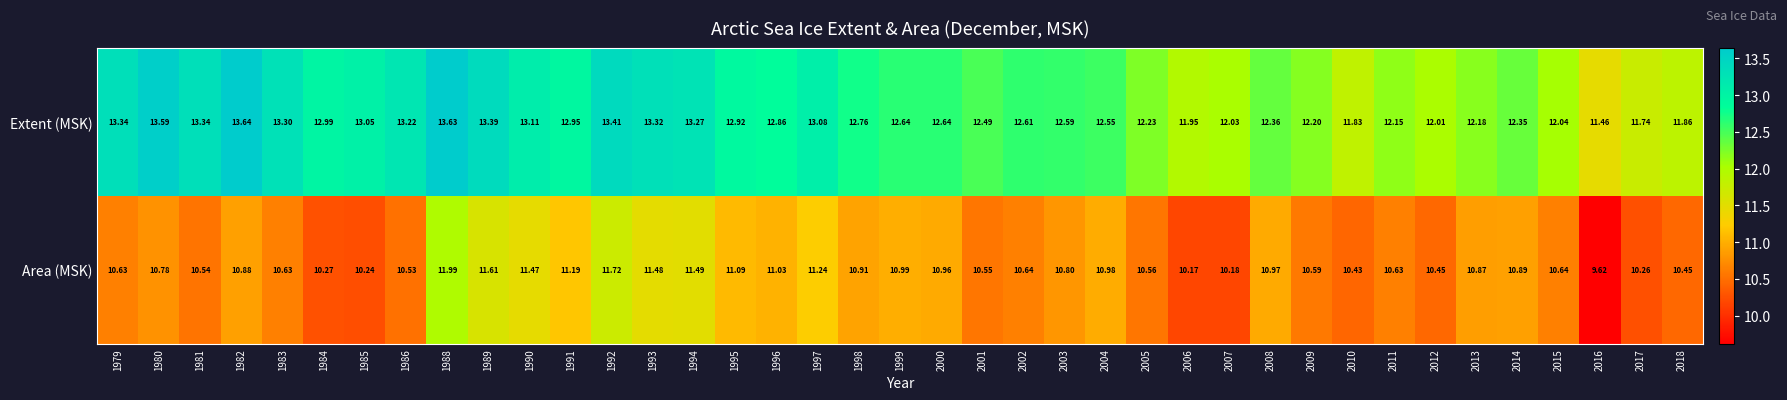

What is the minimum value shown in the chart?

9.6